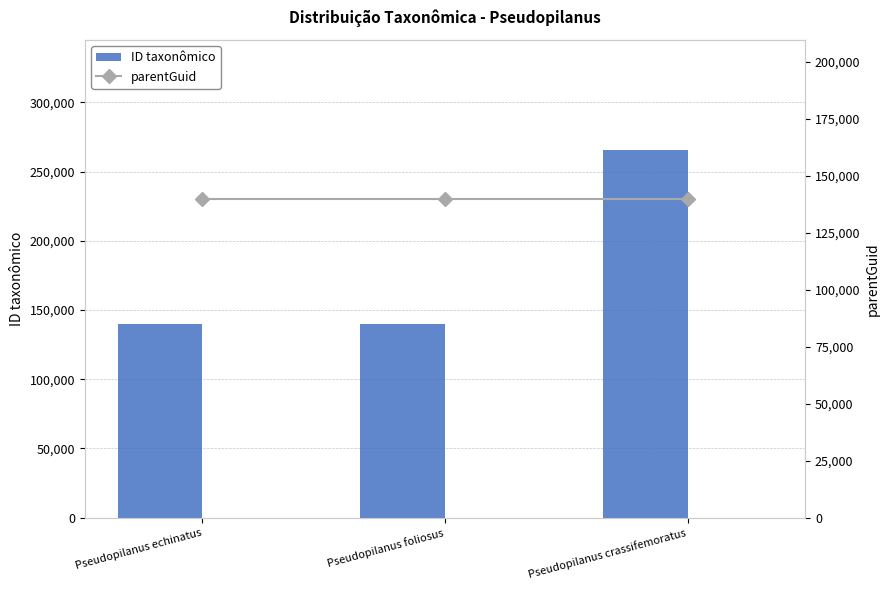

Reading right to left, what are all the values shown in this chart?

ID taxonômico: Pseudopilanus crassifemoratus=265335	Pseudopilanus foliosus=139641	Pseudopilanus echinatus=139710
parentGuid (eixo dir.): Pseudopilanus crassifemoratus=0	Pseudopilanus foliosus=0	Pseudopilanus echinatus=0
parentGuid: Pseudopilanus crassifemoratus=139683	Pseudopilanus foliosus=139683	Pseudopilanus echinatus=139683